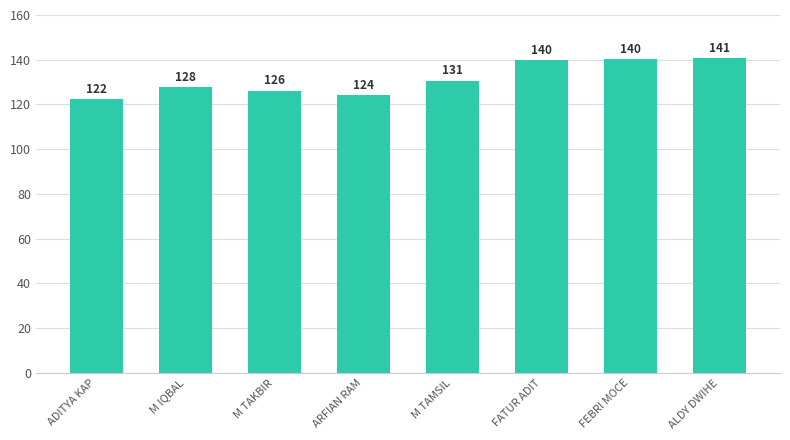

The value at FEBRI MOCE is 88.4. True or false?

False